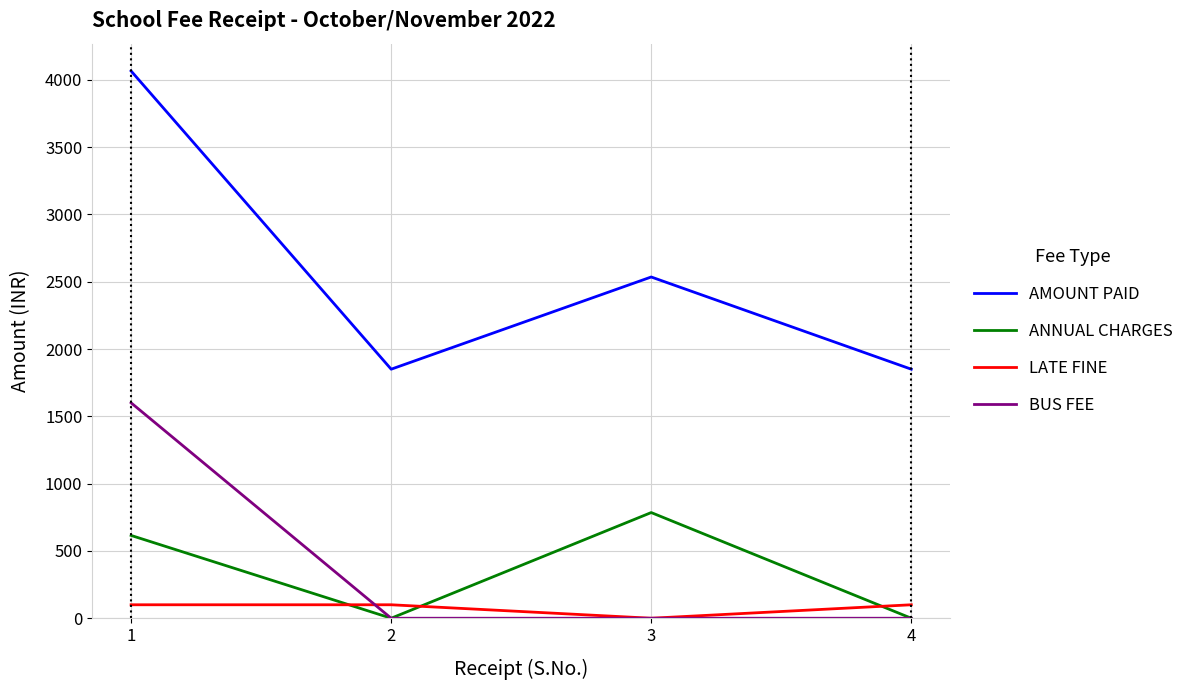

Which series has the largest total across all categories?

AMOUNT PAID